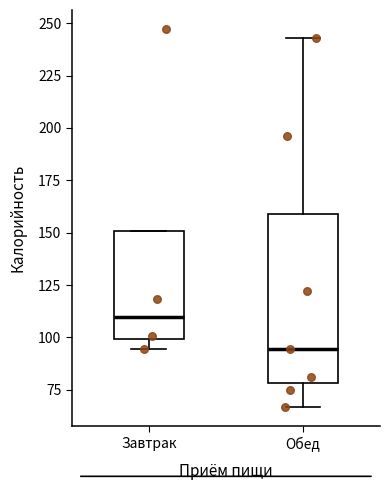

Which box is the tallest, from its lower edge to its upper edge?

Обед